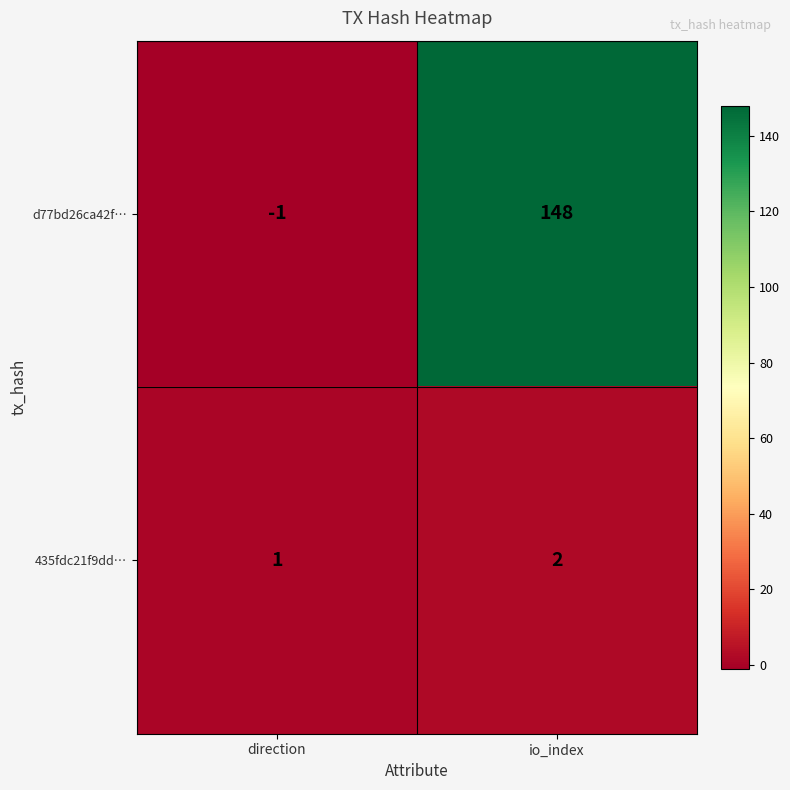

The value of 435fdc21f9dd… at direction is 1. True or false?

True